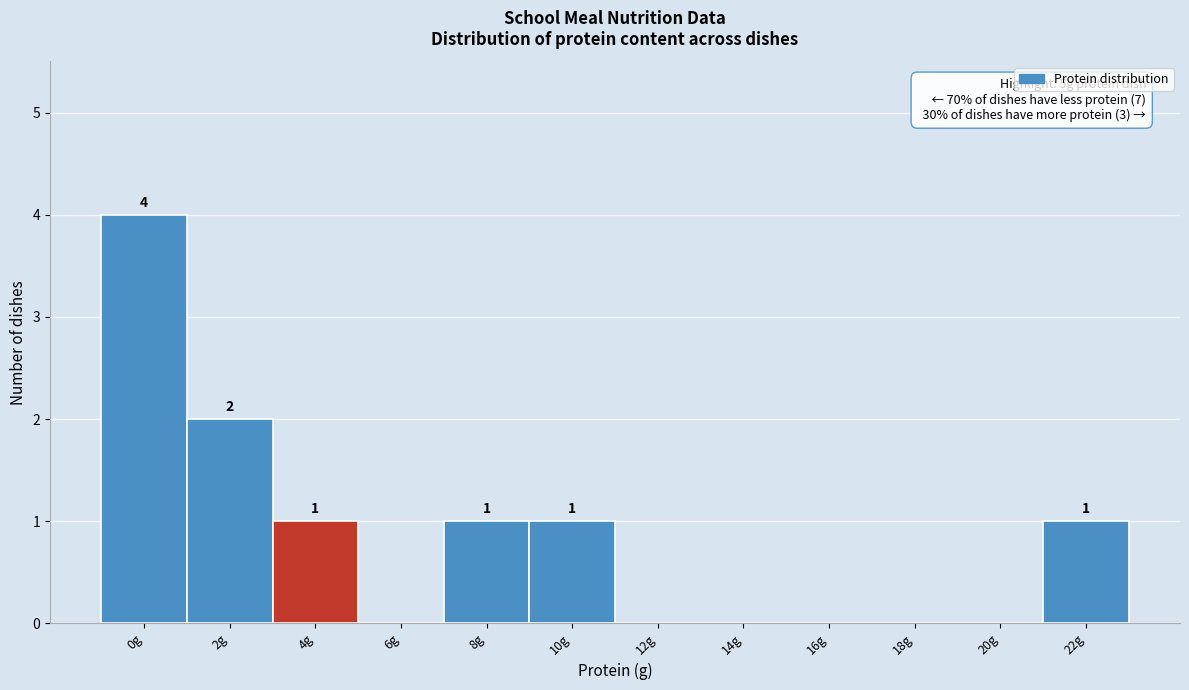

Reading left to right, extract all data points from this chart.

0g=4	2g=2	4g=1	6g=0	8g=1	10g=1	12g=0	14g=0	16g=0	18g=0	20g=0	22g=1